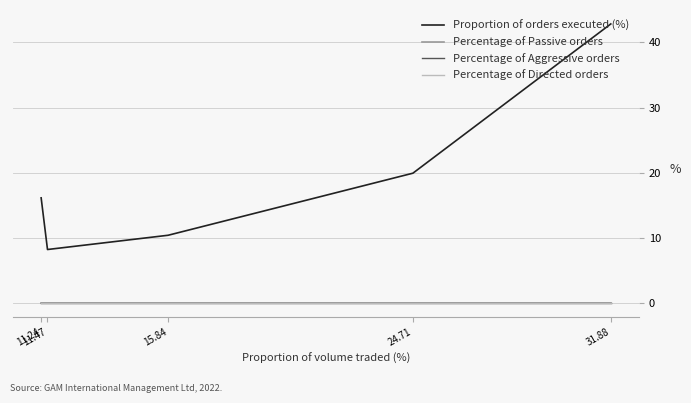

What are all the series names shown in the legend?

Proportion of orders executed (%), Percentage of Passive orders, Percentage of Aggressive orders, Percentage of Directed orders